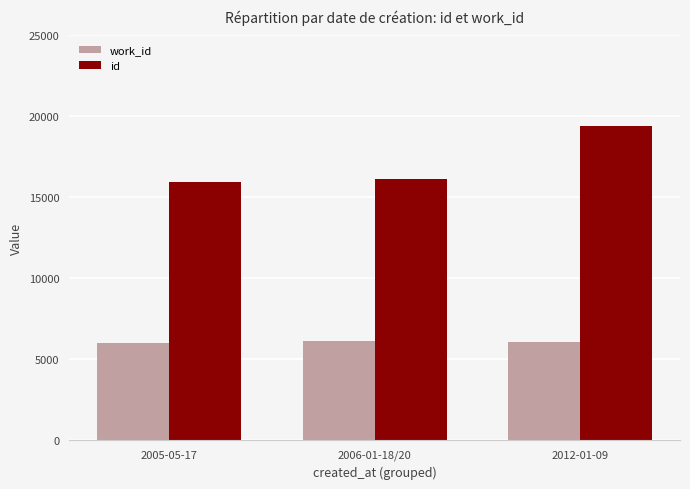

Rank the series by their maximum value, from lowest to highest.

work_id, id